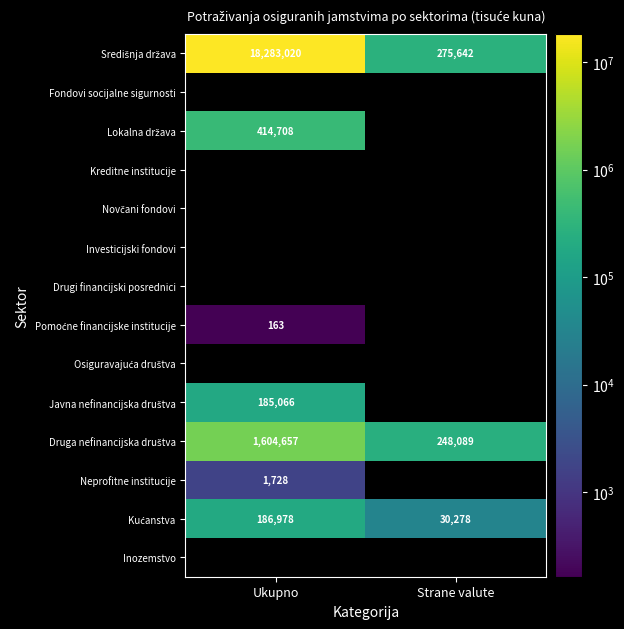

Between Ukupno and Strane valute, which is larger?

Ukupno